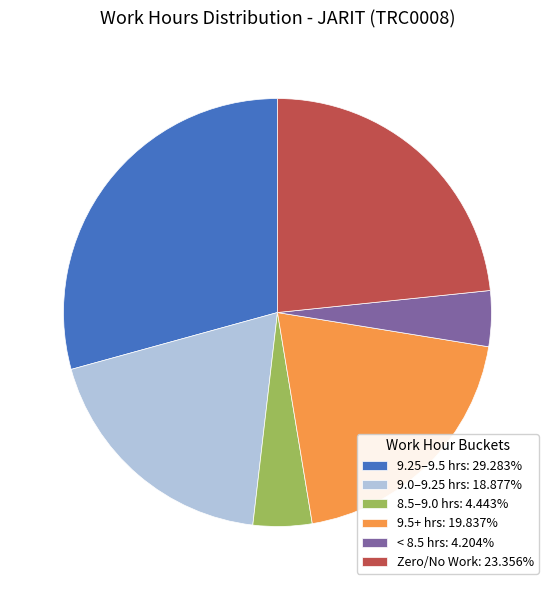

Is the sum of 9.25–9.5 hrs: 29.283% and 8.5–9.0 hrs: 4.443% greater than half?

No